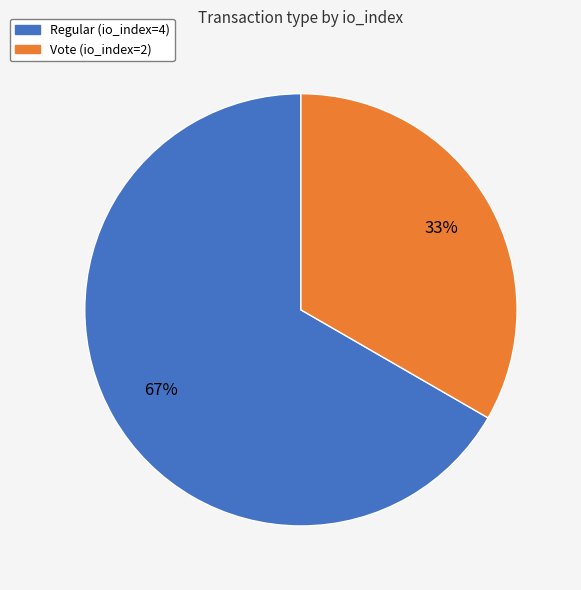

The Vote (io_index=2) slice represents 23% of the pie. True or false?

False